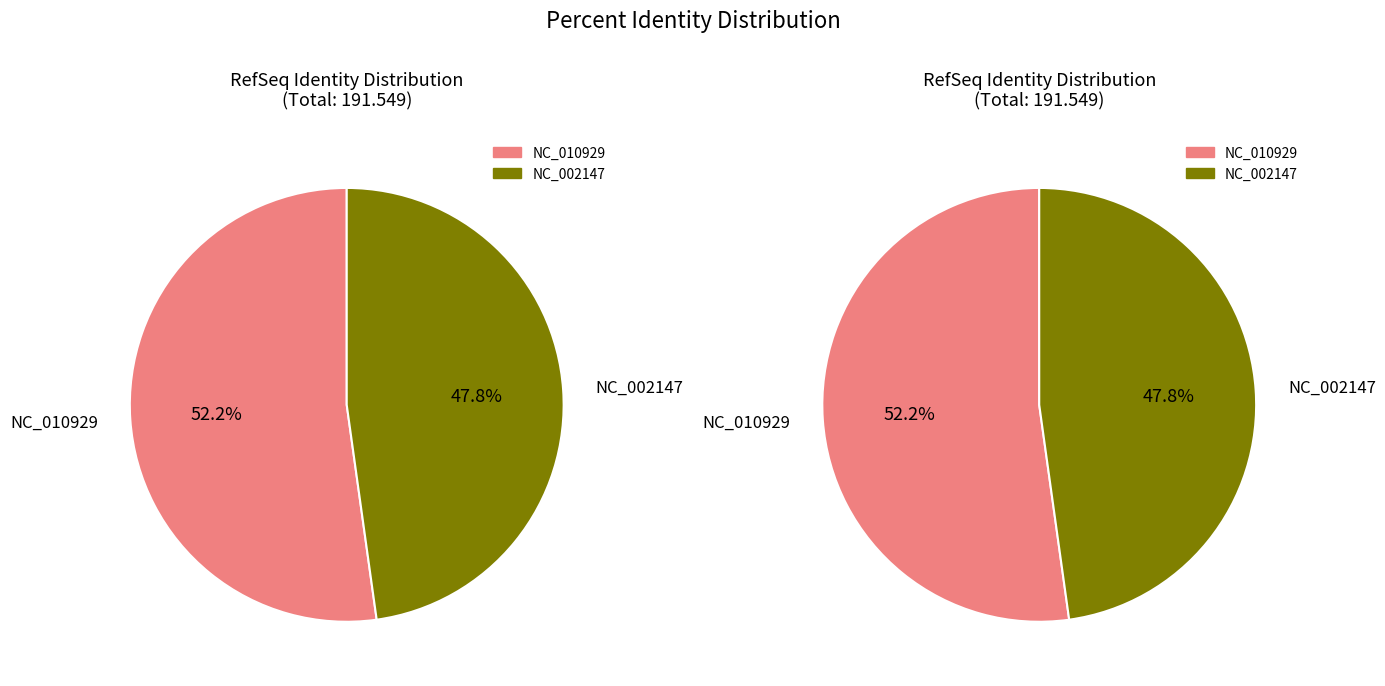

Which category has the biggest portion of the pie?

NC_010929